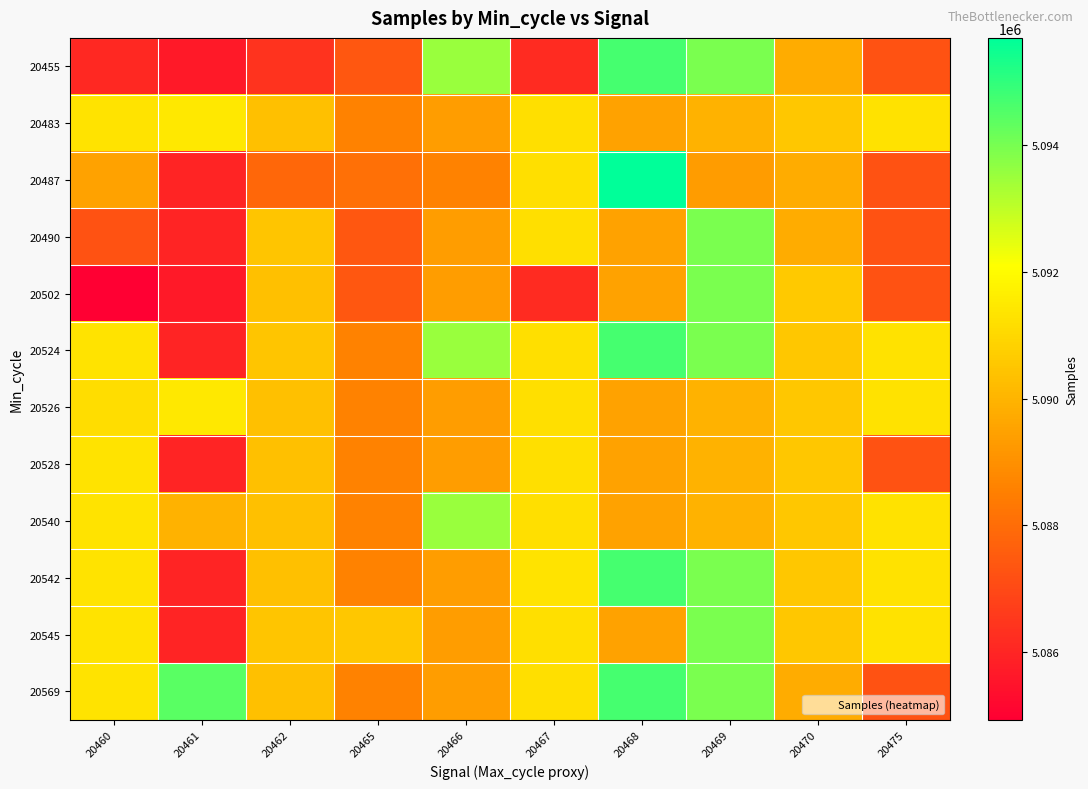

Rank the series by their maximum value, from lowest to highest.

20528, 20483, 20526, 20540, 20490, 20502, 20545, 20455, 20524, 20542, 20569, 20487